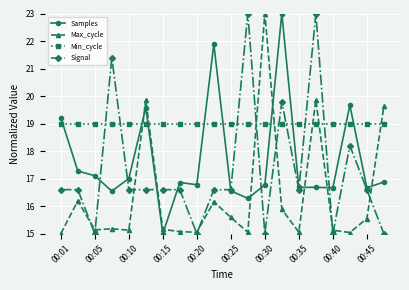

Which series ends up on top after the final intersection of Max_cycle and Min_cycle?

Max_cycle